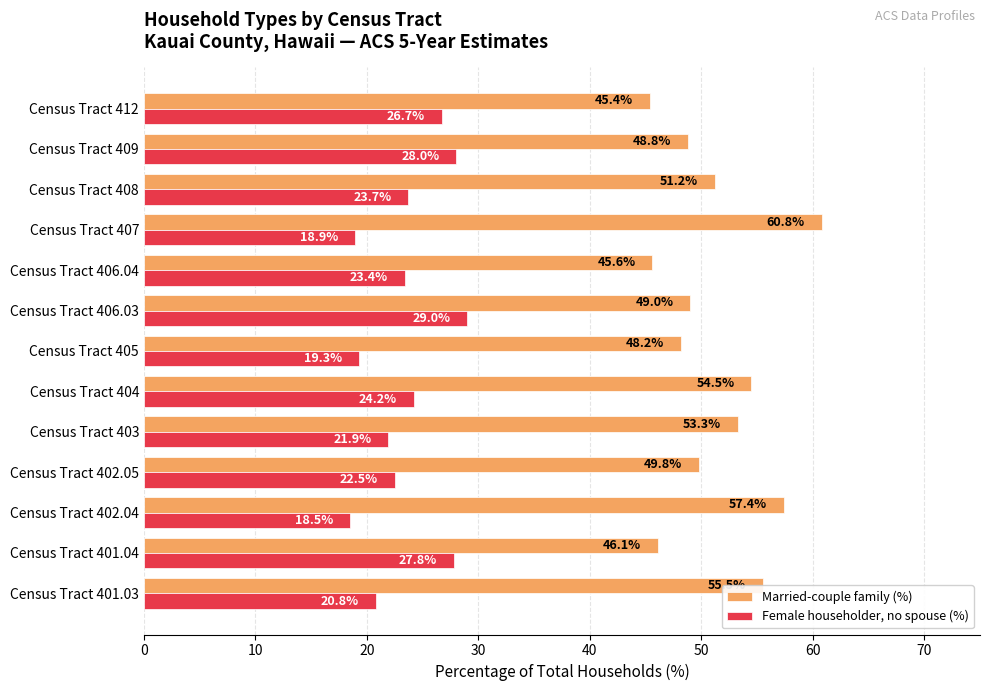

At how many categories does at least one series exceed 46?

11